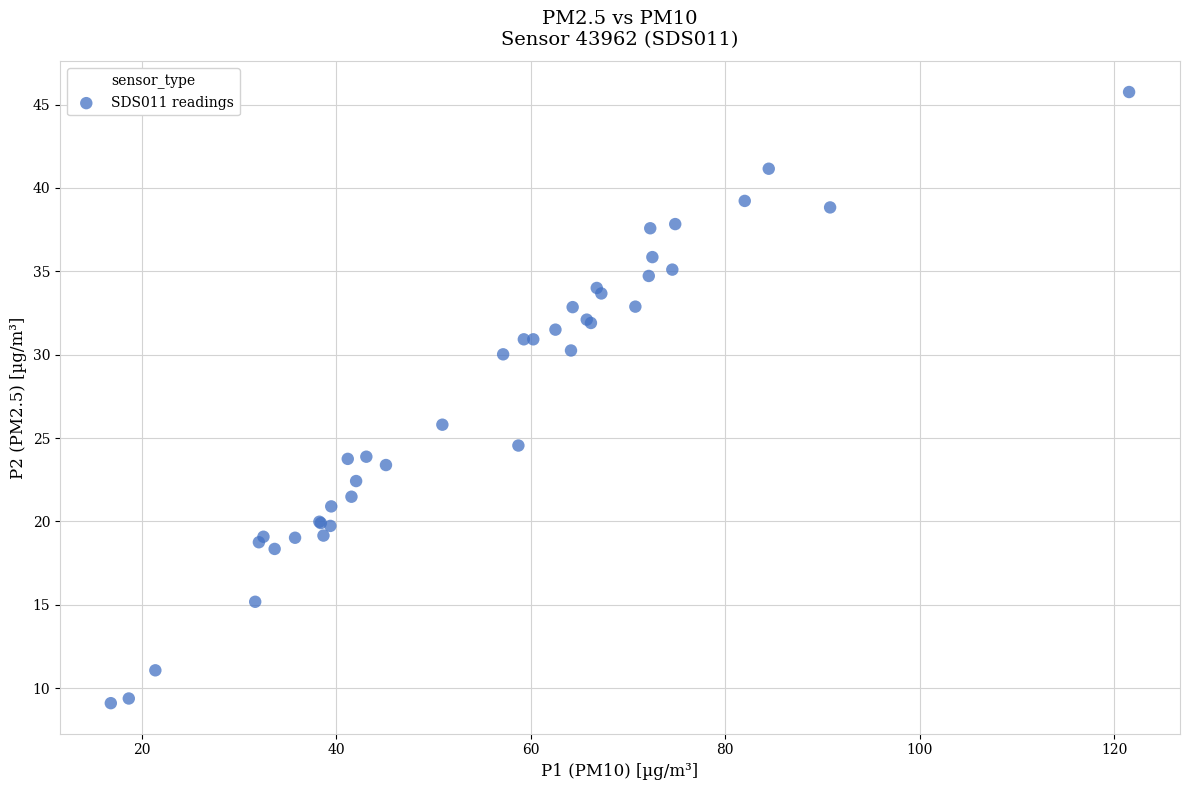

What Y value in the scatter plot is closest to 27?

25.8